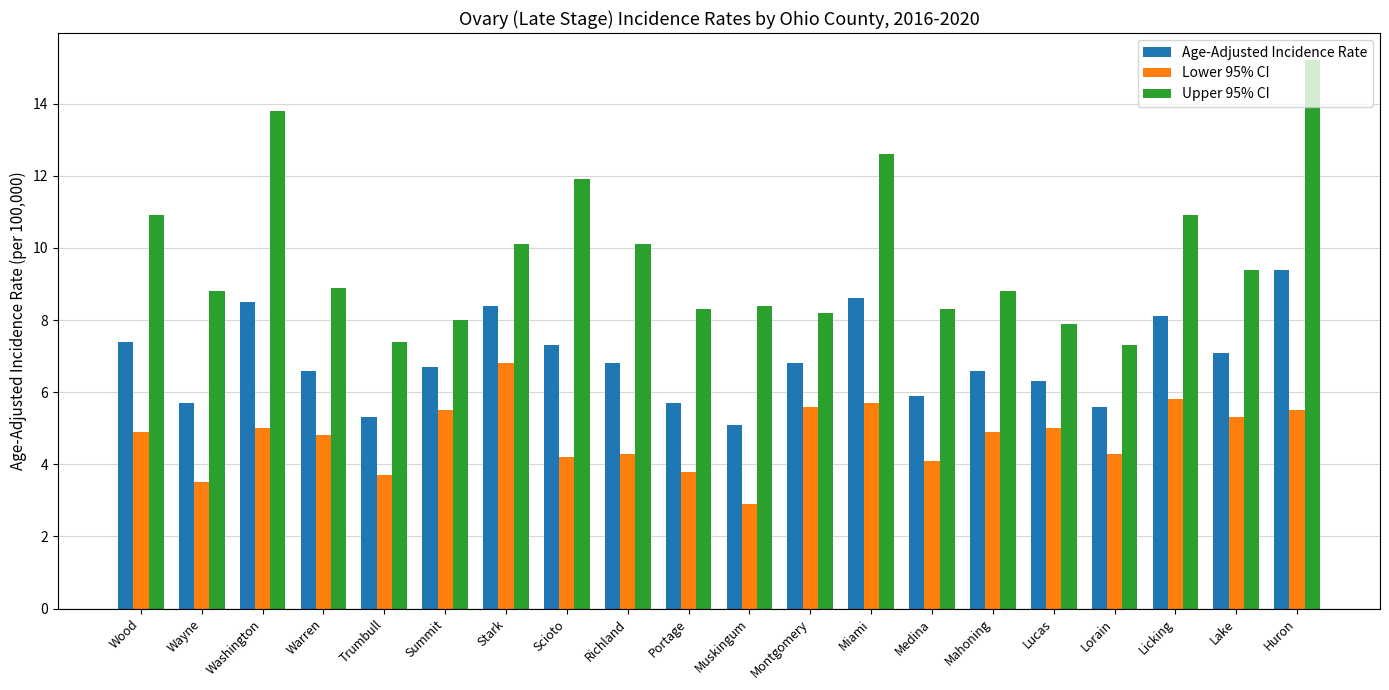

What is the spread (max minus min) of values at Medina?

4.2